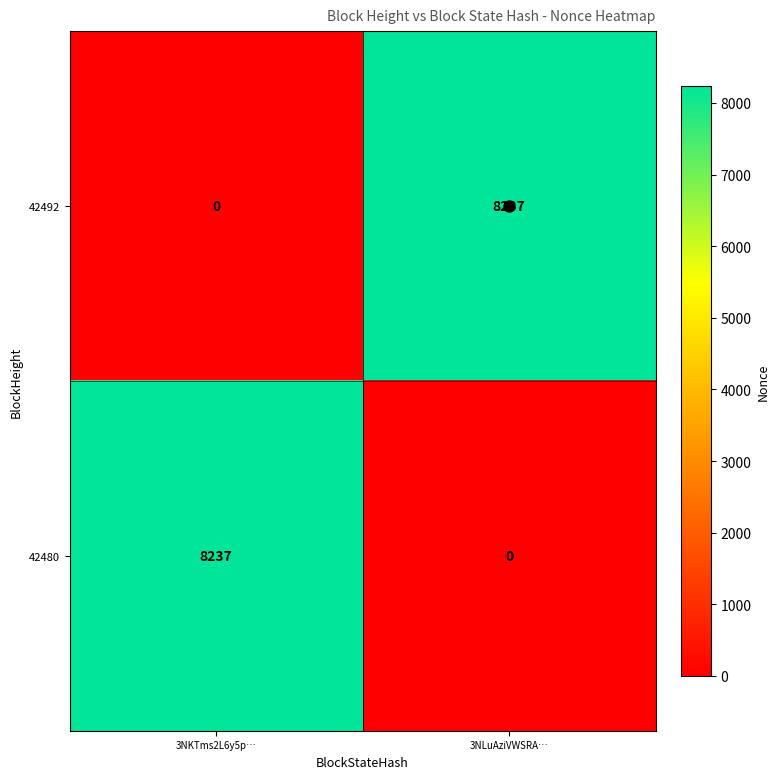

What is the sum of all 42492 values?

8237